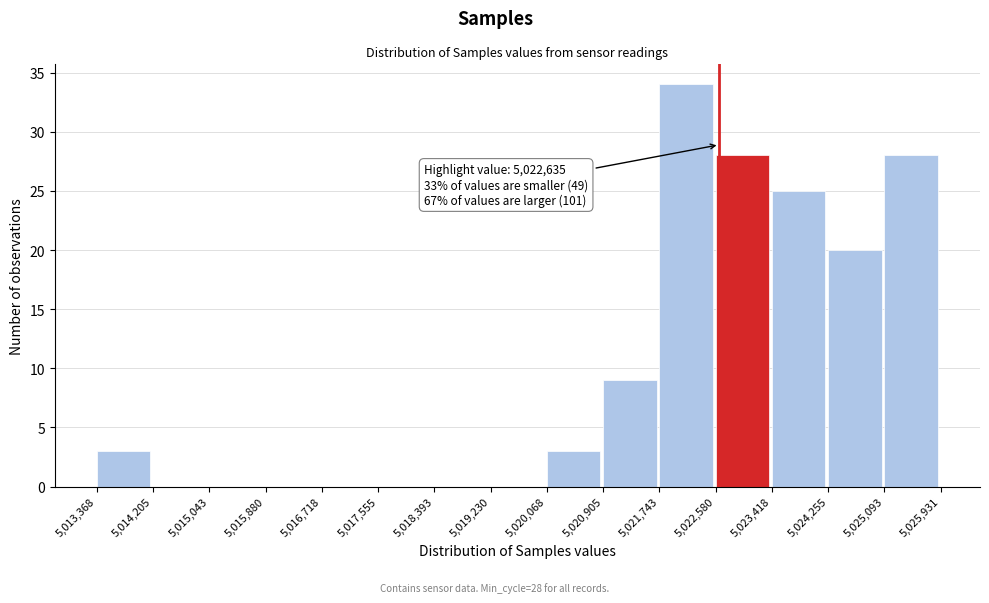

Which range on the x-axis has the tallest bar?

5,021,743 to 5,022,580